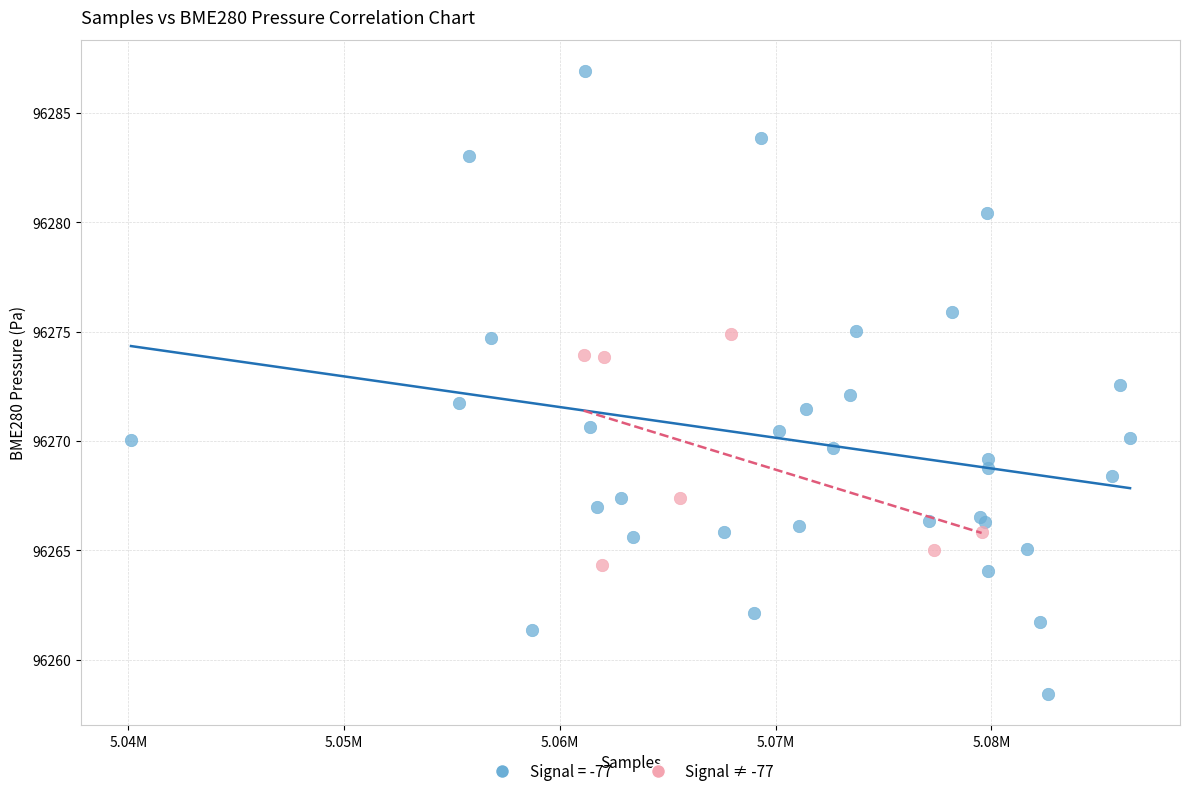

Which series has the largest Y range (max minus min)?

Signal = -77